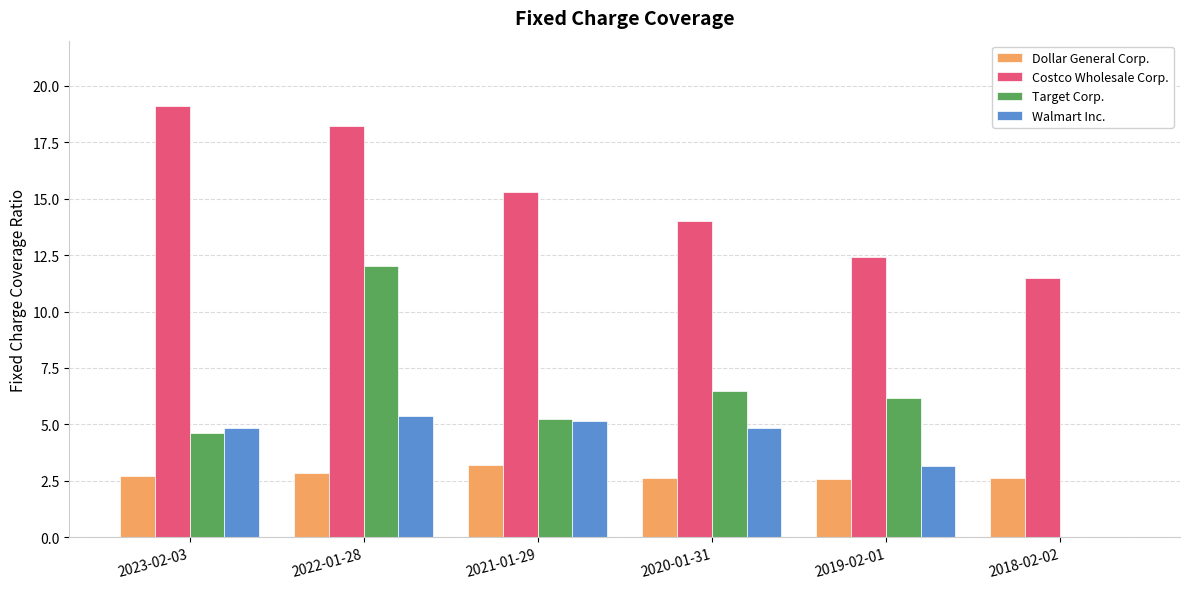

What is the approximate value of Costco Wholesale Corp. at 2018-02-02?

11.5